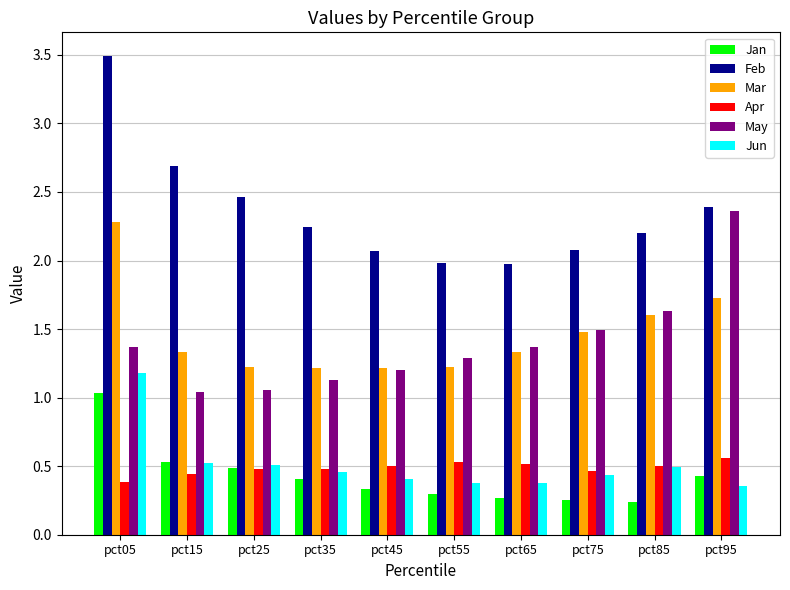

Which series changed the most between pct15 and pct45?

Feb